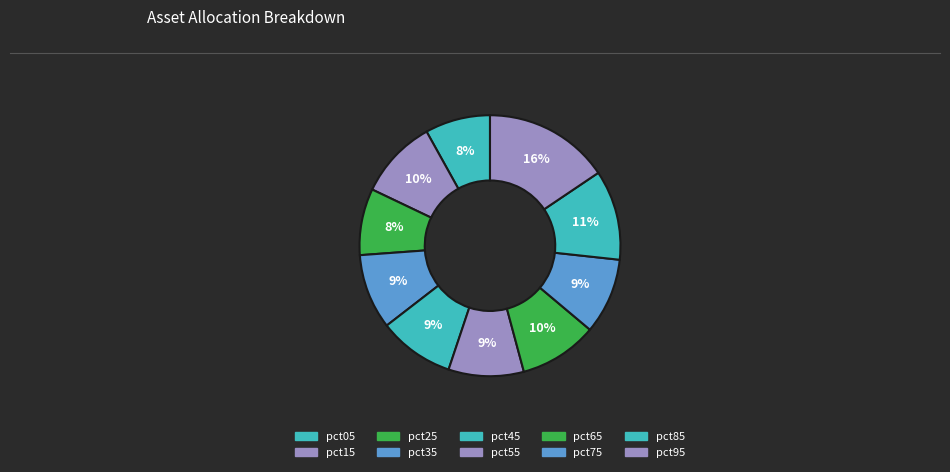

Count the number of slices in the pie.

10